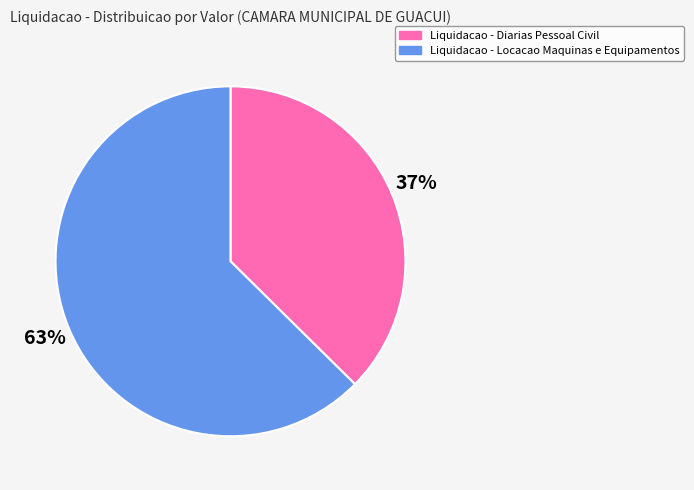

Between Liquidacao - Diarias Pessoal Civil and Liquidacao - Locacao Maquinas e Equipamentos, which is larger?

Liquidacao - Locacao Maquinas e Equipamentos